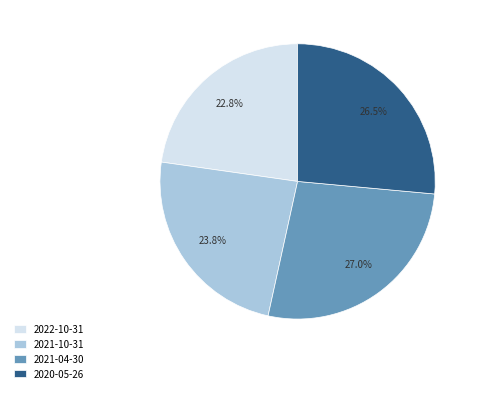

Approximately how many times larger is the value at 2020-05-26 compared to 2021-04-30?

1.0